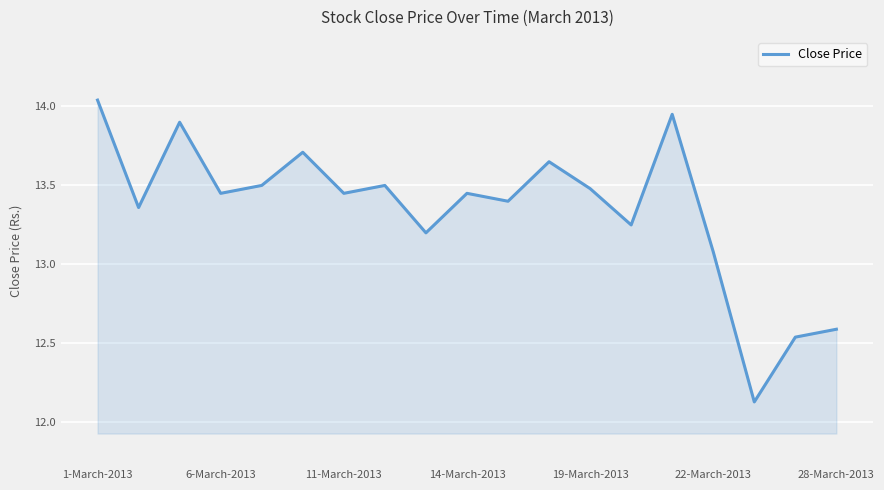

What is the difference between the maximum and minimum values?

1.9